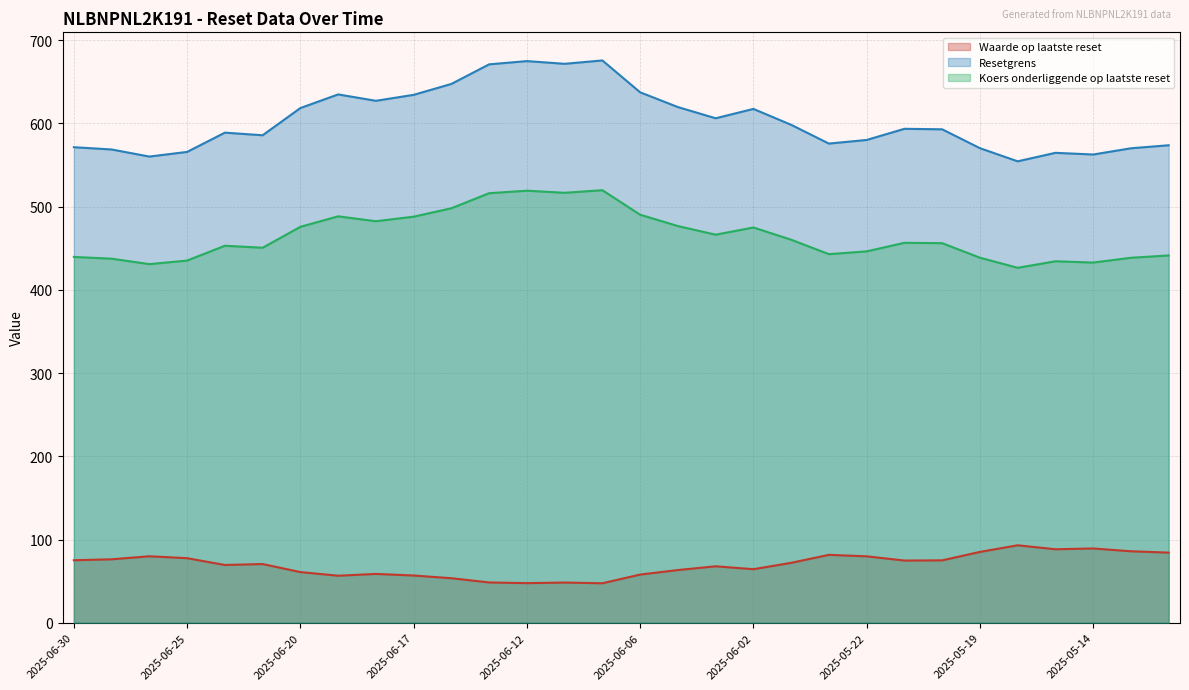

What is the smallest value displayed?

47.4